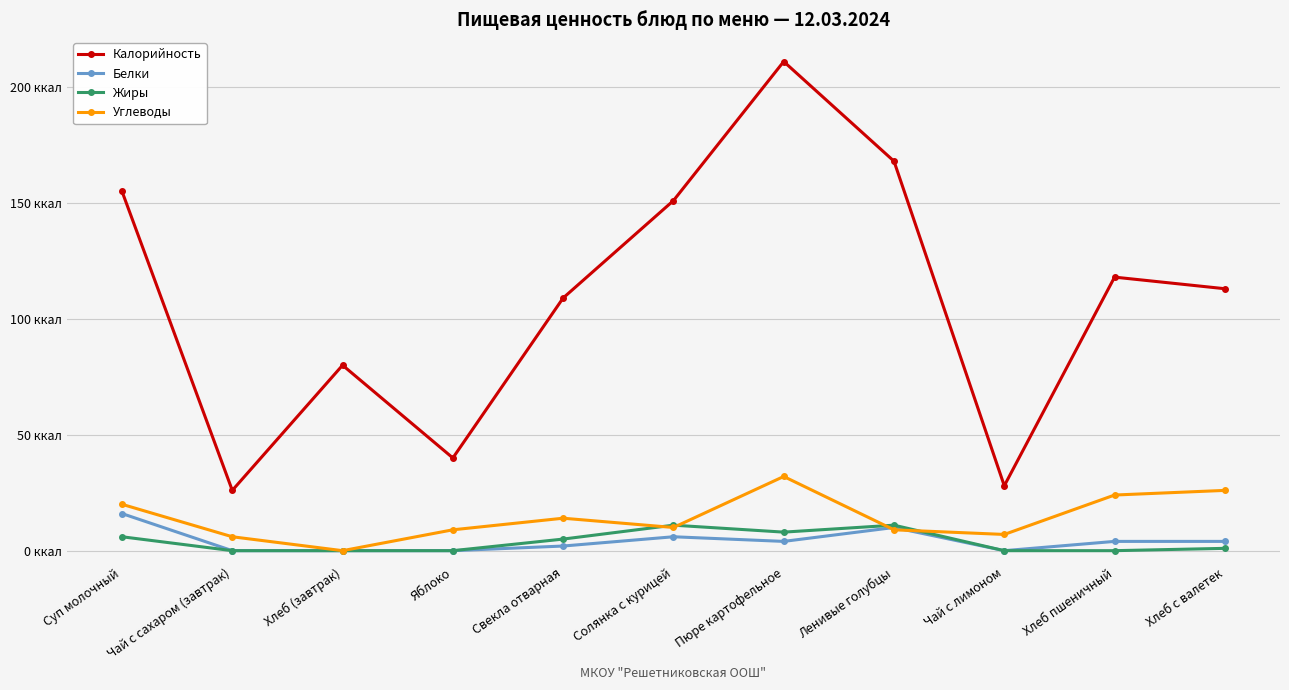

Which series has the largest total across all categories?

Калорийность